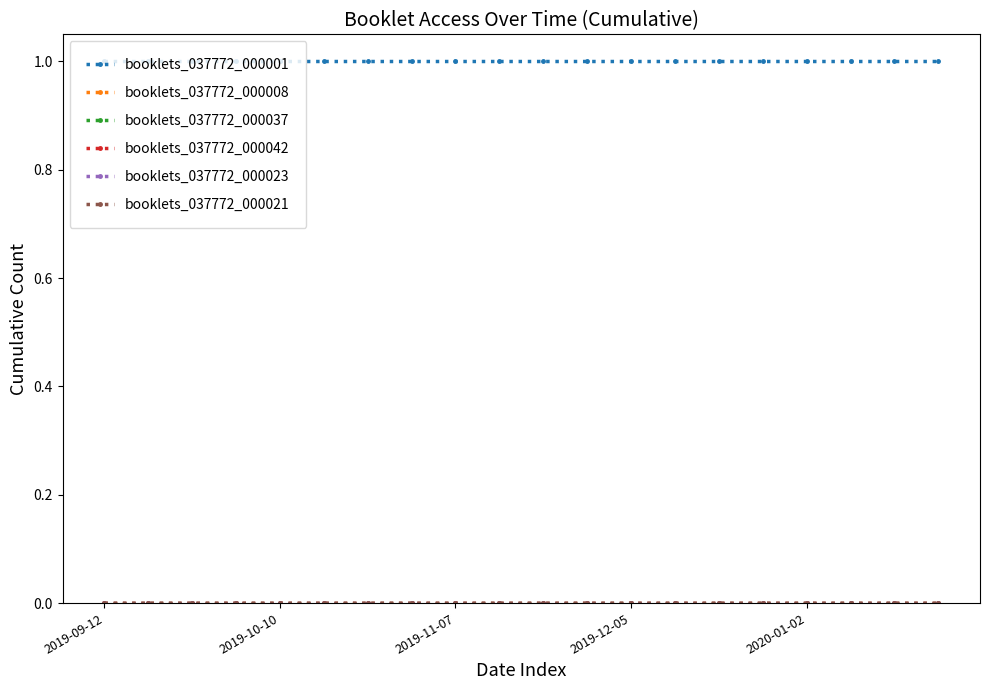

True or false: booklets_037772_000037 and booklets_037772_000021 cross at least once.

False